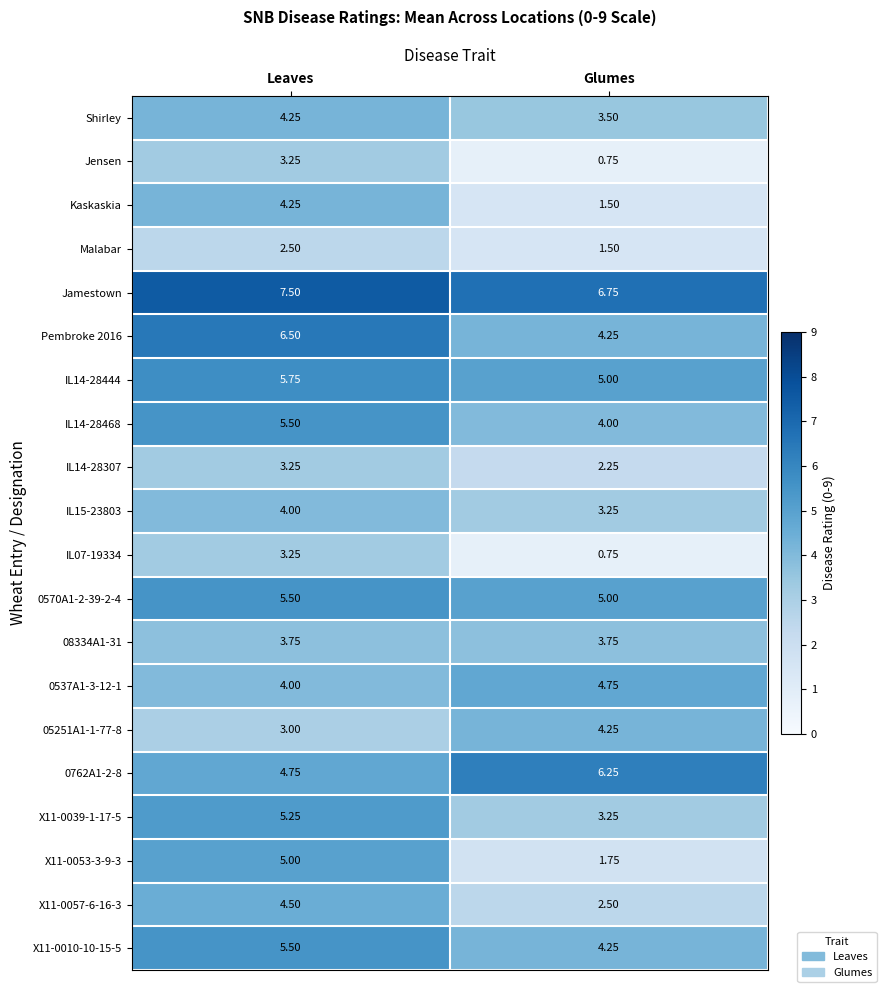

Which category has the highest value across all series?

Leaves